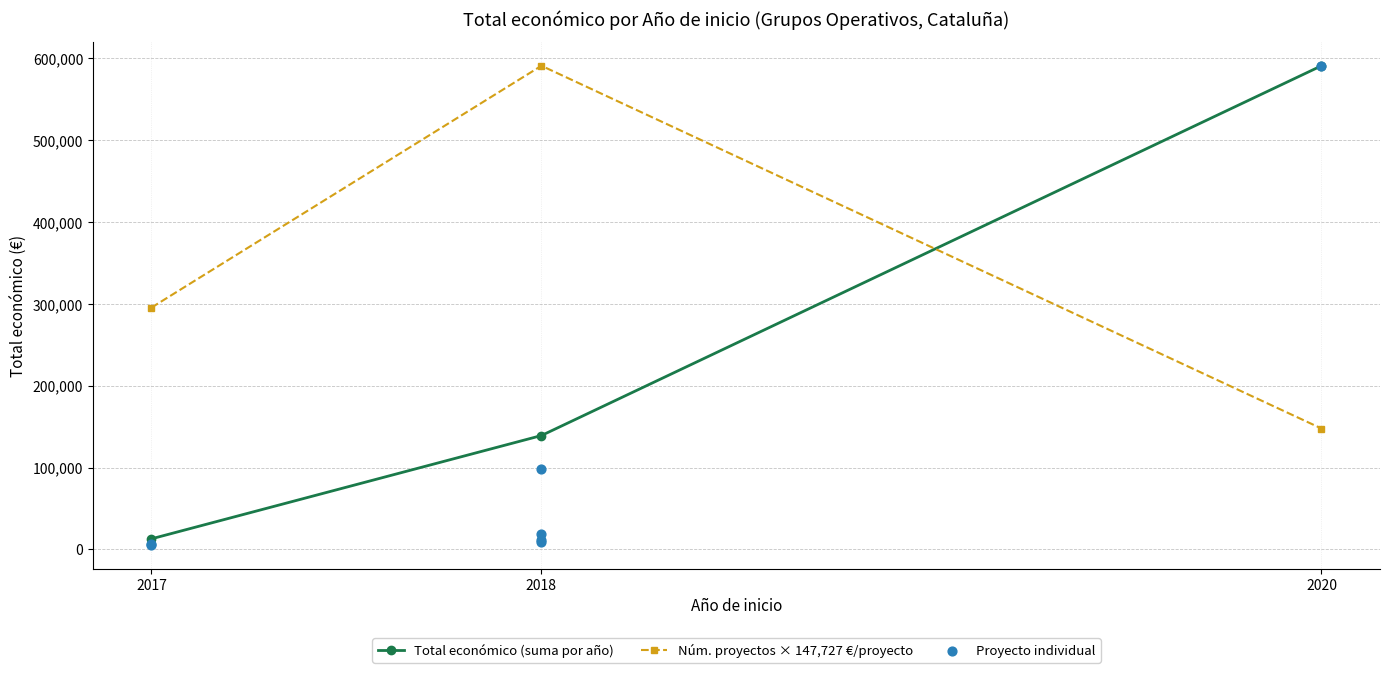

At how many categories does at least one series exceed 66477?

3